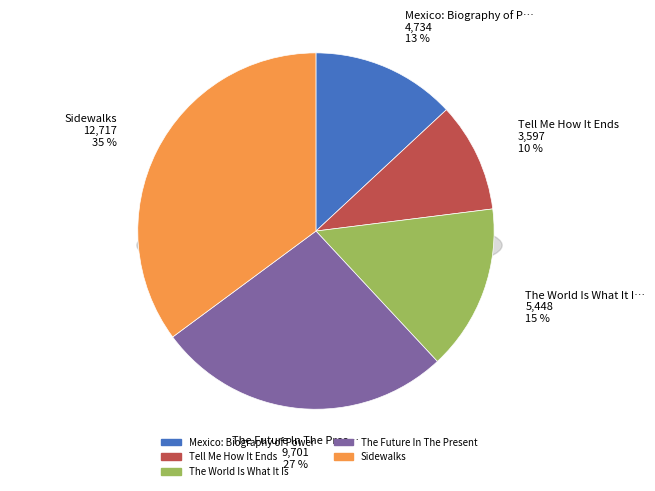

What is the change in value from Mexico: Biography of Power to Sidewalks?

+7983